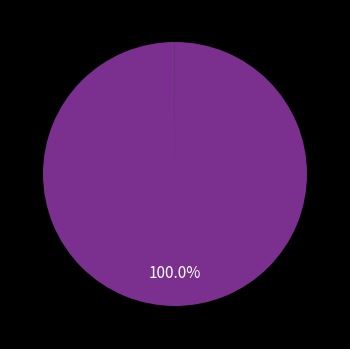

Does any single category account for the majority?

Yes